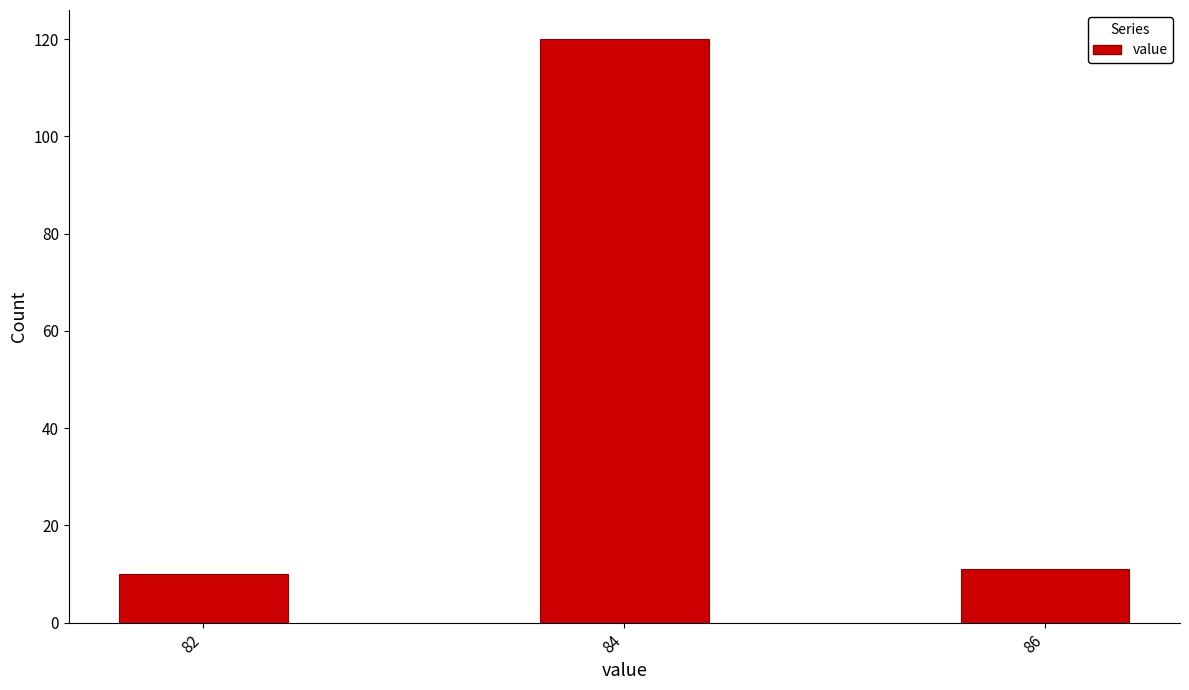

Reading left to right, what are all the values shown in this chart?

82=10	84=120	86=11